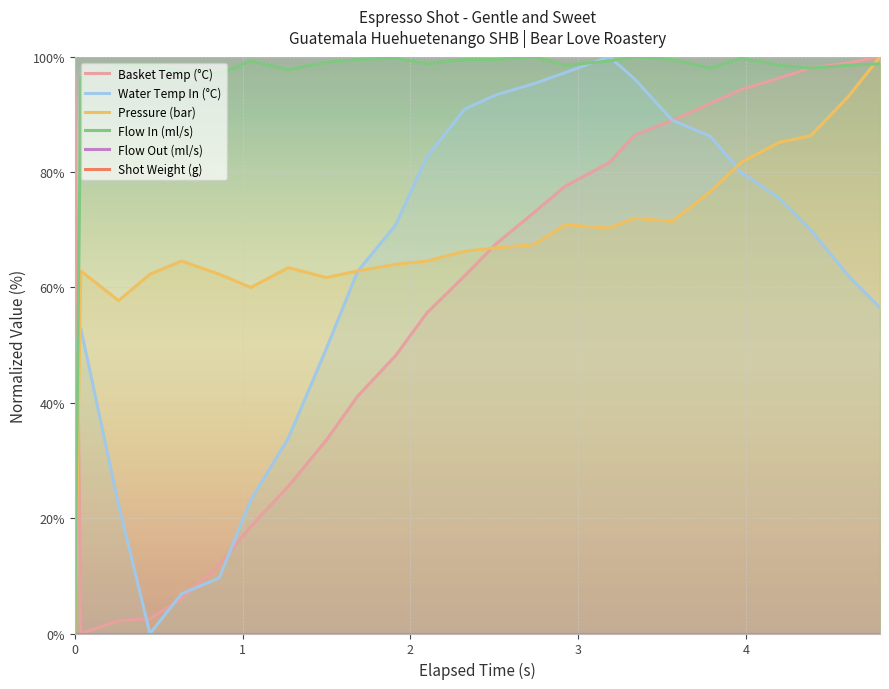

What is the difference between the maximum and second lowest values in the Pressure (bar) series?

42.3